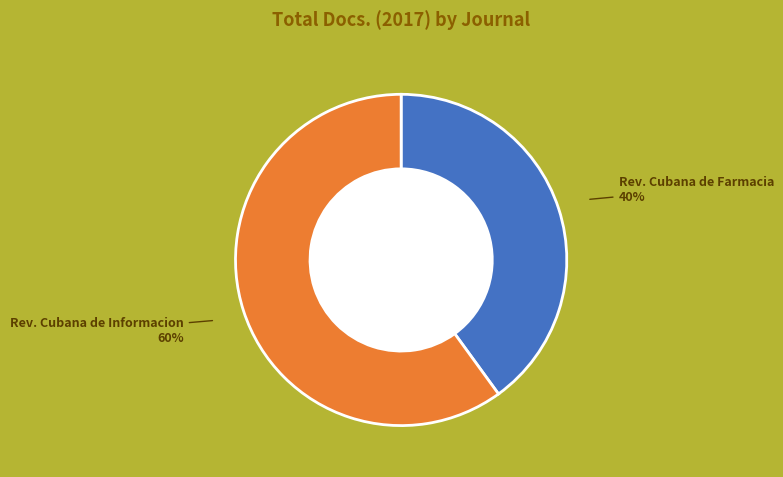

Which category has the smallest portion of the pie?

Rev. Cubana de Farmacia